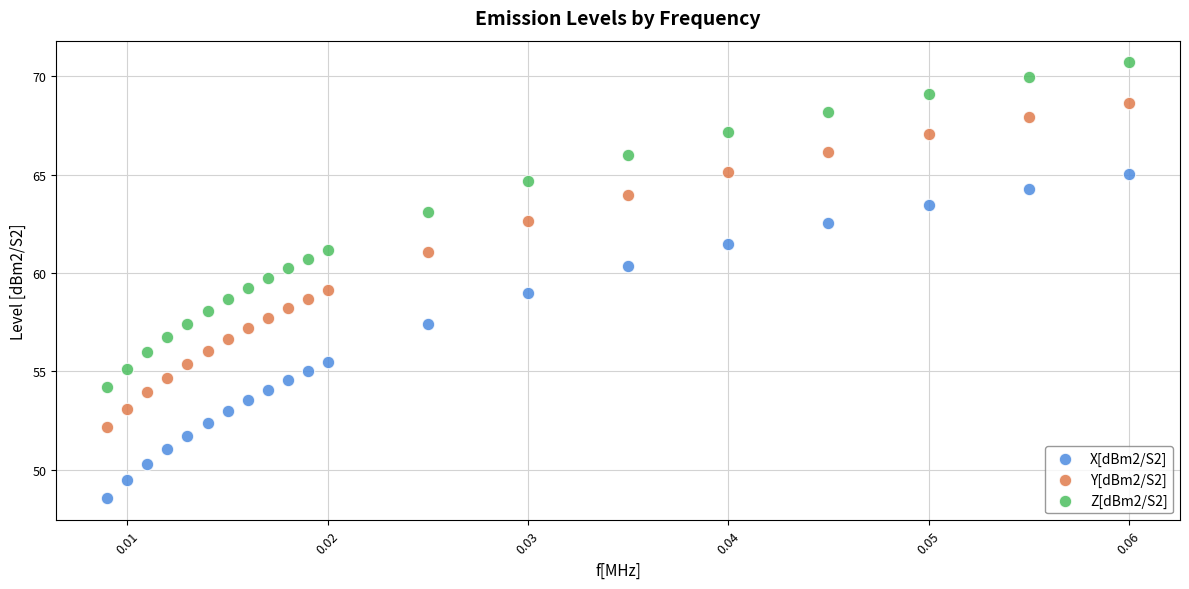

Across all data points, what is the range of Y values (max minus min)?

22.2